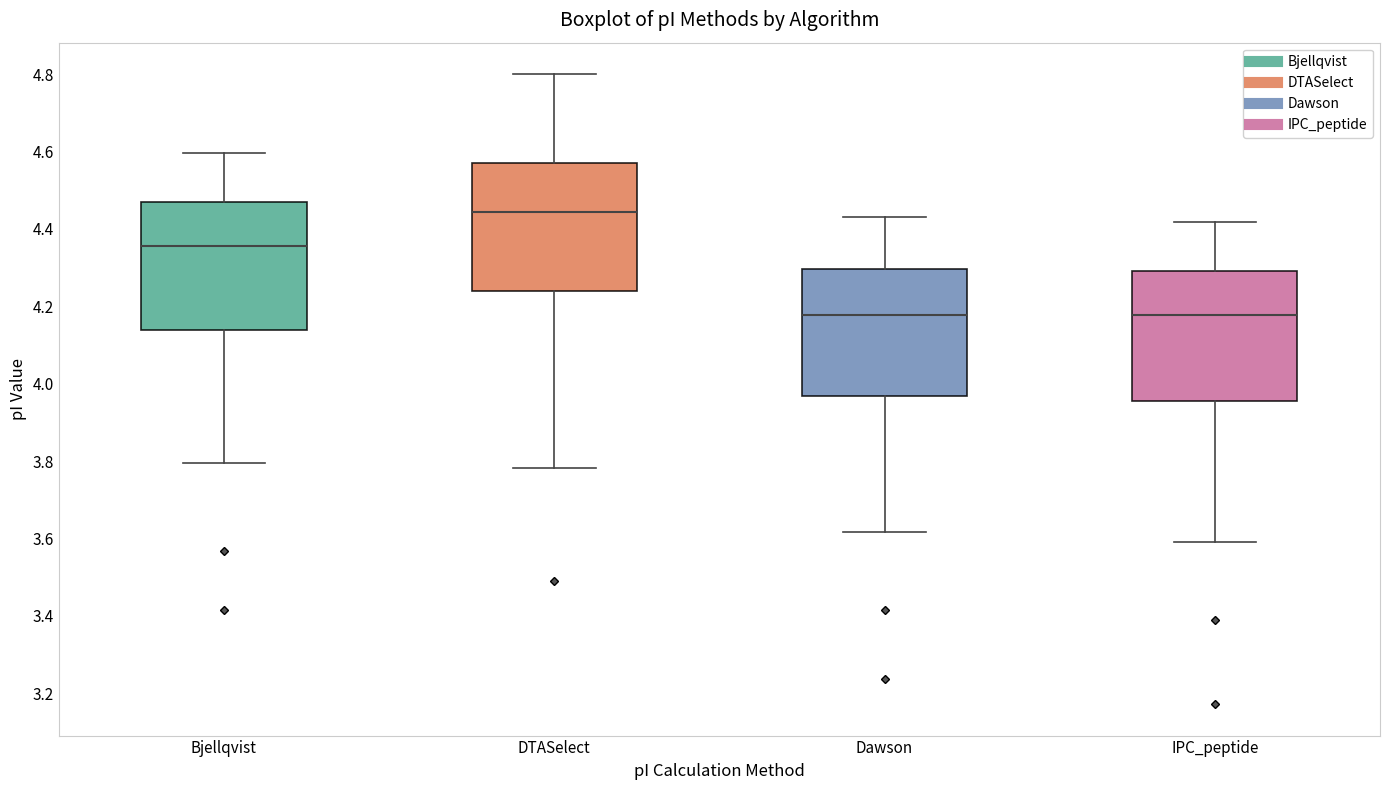

Reading left to right, transcribe this box plot: for each box, give where its median line is, the range the box spans, and where its two whiskers end, as read against the y-axis. The values are not printed on the chart, so give them approximately, as read against the axis.

Bjellqvist: median 4.36, box 4.14 to 4.46, whiskers 3.80 to 4.60
DTASelect: median 4.44, box 4.24 to 4.58, whiskers 3.78 to 4.80
Dawson: median 4.18, box 3.96 to 4.30, whiskers 3.62 to 4.44
IPC_peptide: median 4.18, box 3.96 to 4.30, whiskers 3.60 to 4.42